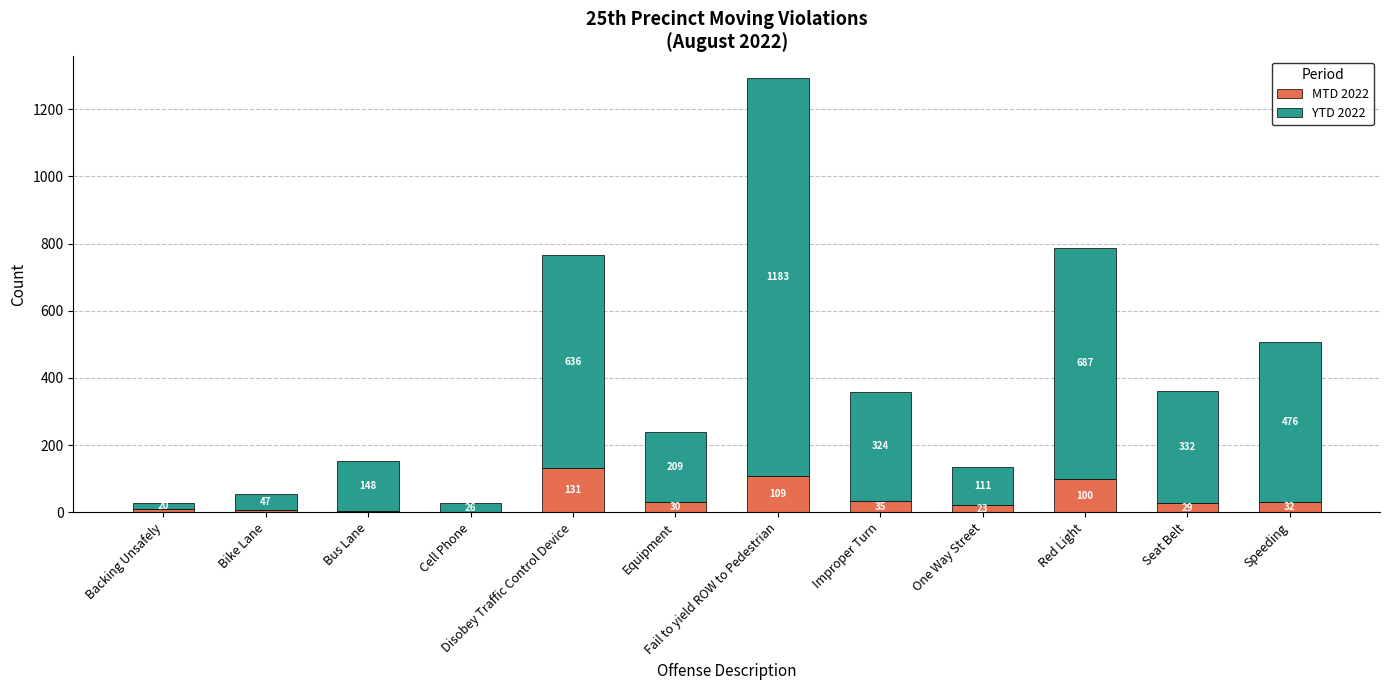

The value of MTD 2022 at Disobey Traffic Control Device is 214. True or false?

False